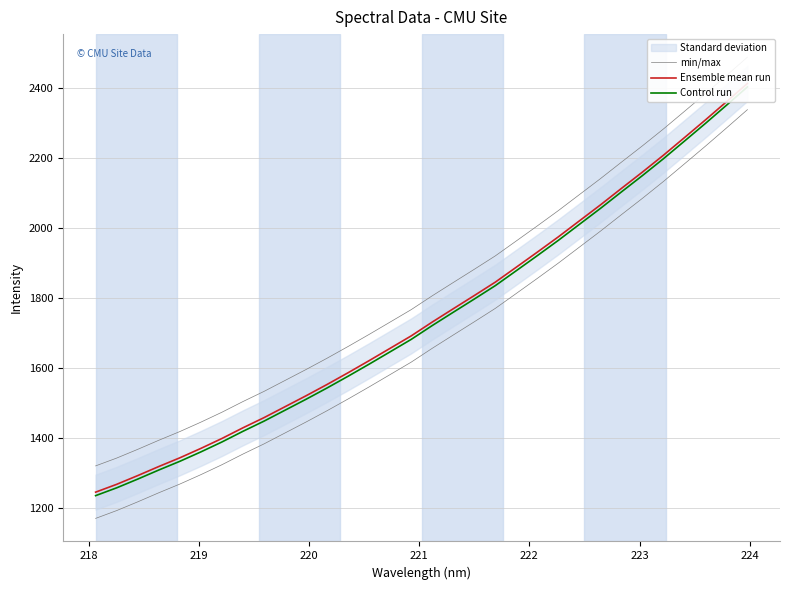

What is the value of the Ensemble mean run point at the 3rd from the left?

1293.4